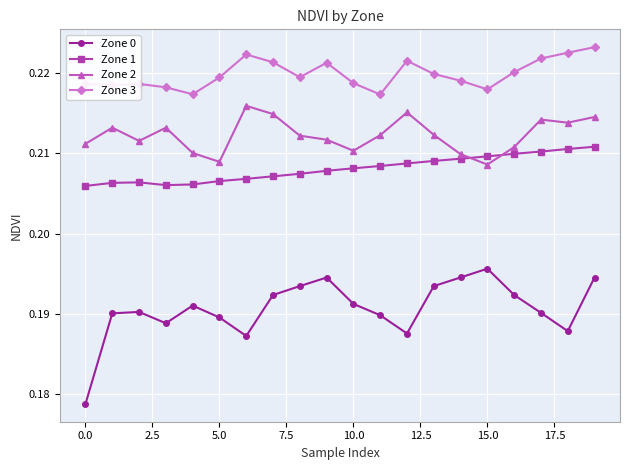

At how many categories does at least one series exceed 0?

20